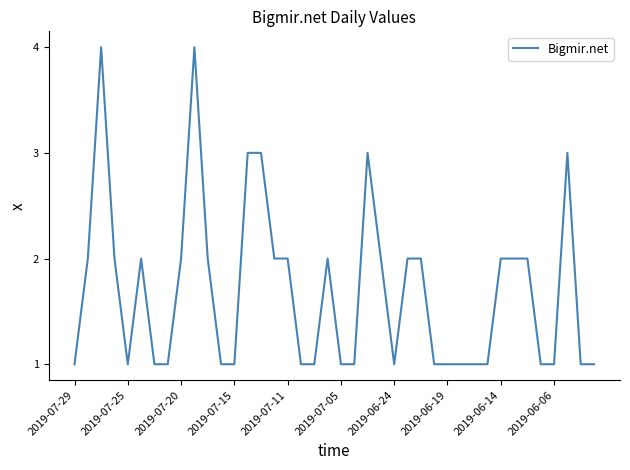

What is the difference between the maximum and minimum values?

3